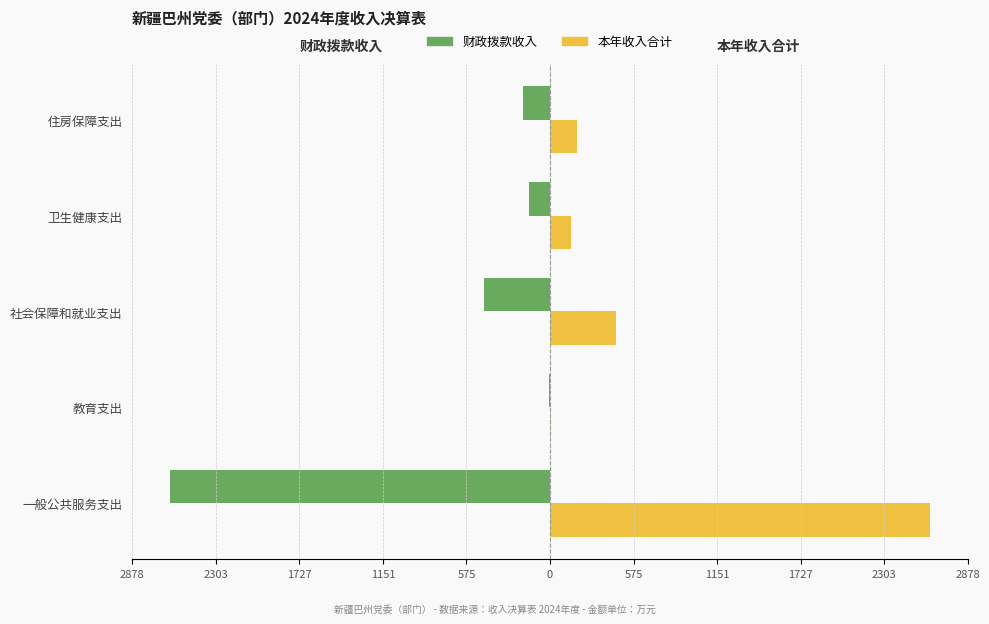

What is the greatest value displayed?

2617.1